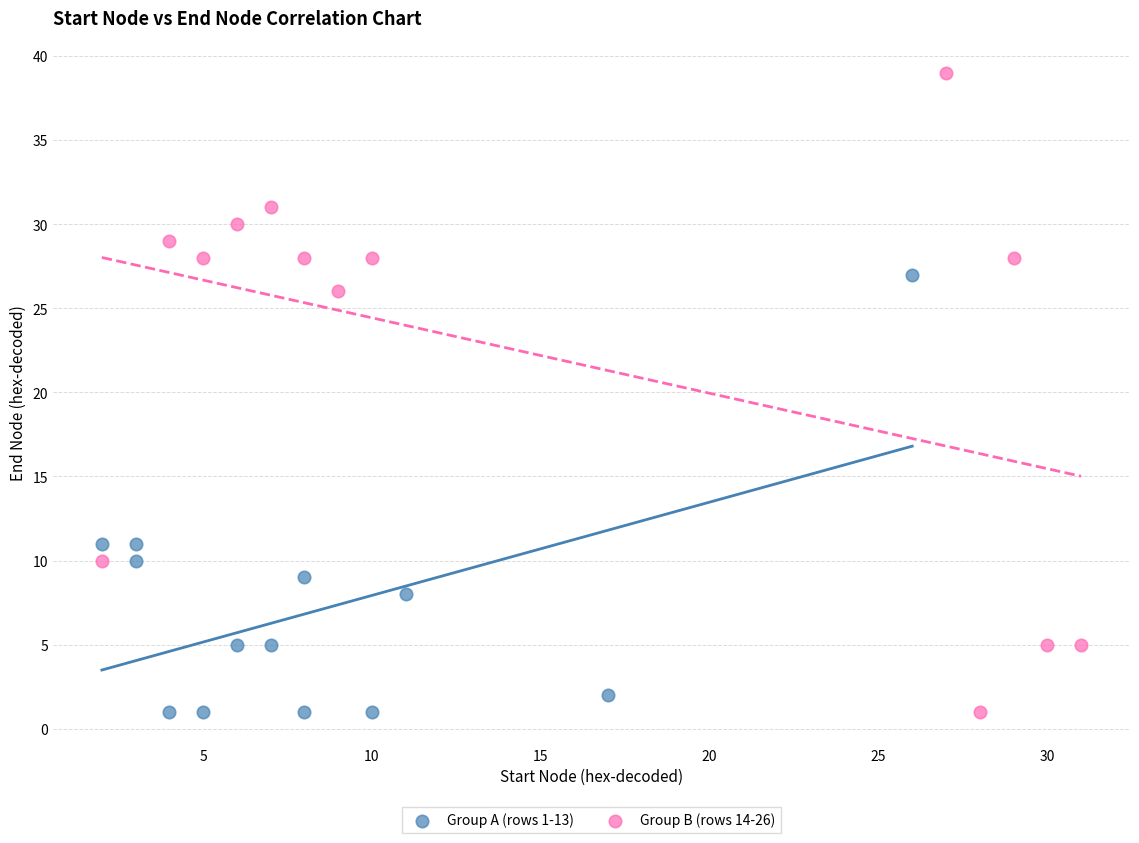

What are all the series names shown in the legend?

Group A (rows 1-13), Group B (rows 14-26)